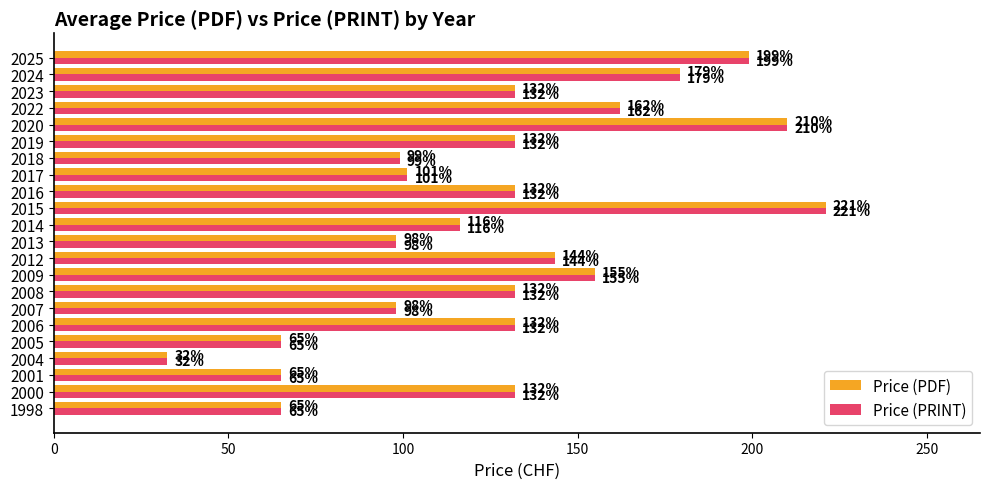

What value does the Price (PDF) series have at 2024?

179.3